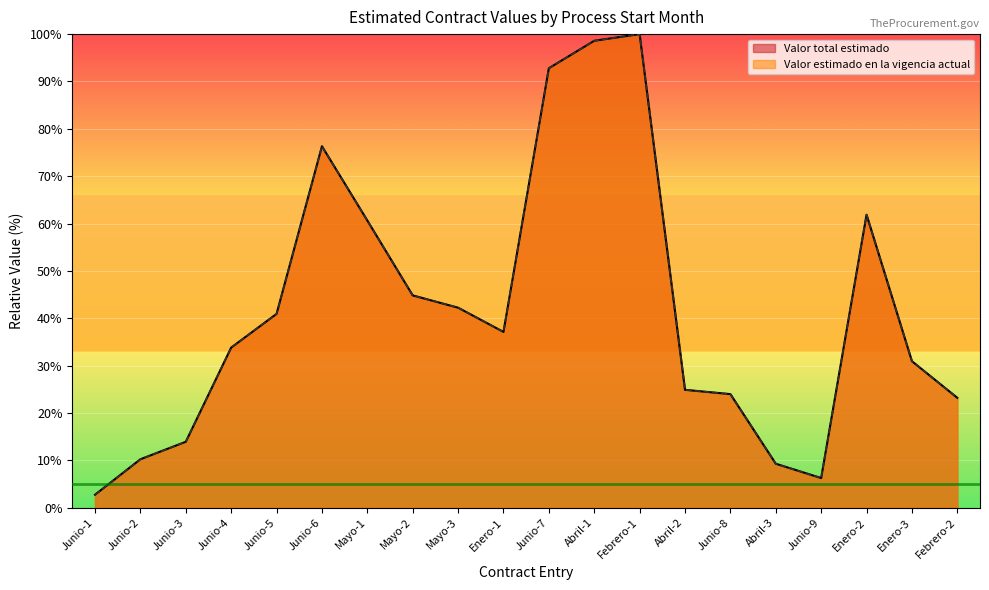

At how many categories does at least one series exceed 27?

12